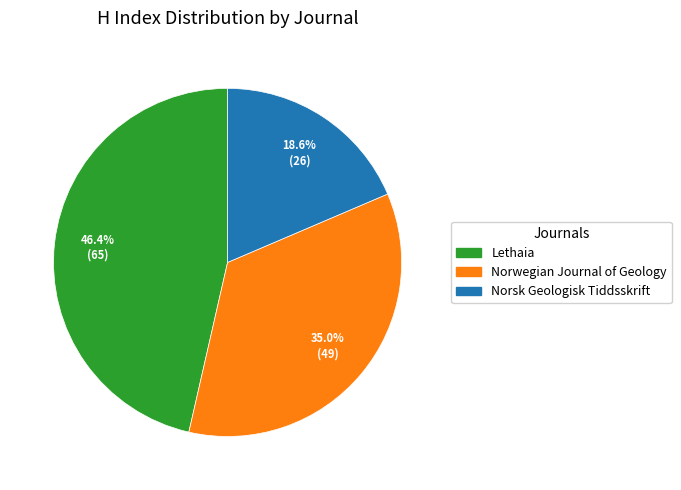

How many segments does this pie chart have?

3